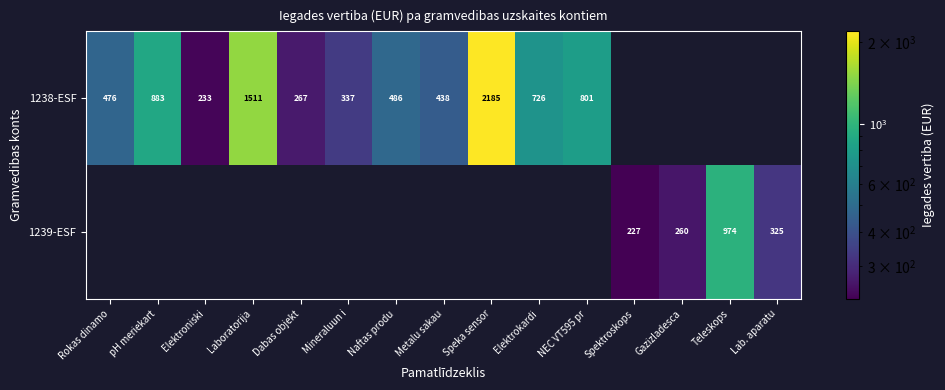

Is it true that 1238-ESF equals 322 at NEC VT595 pr?

False